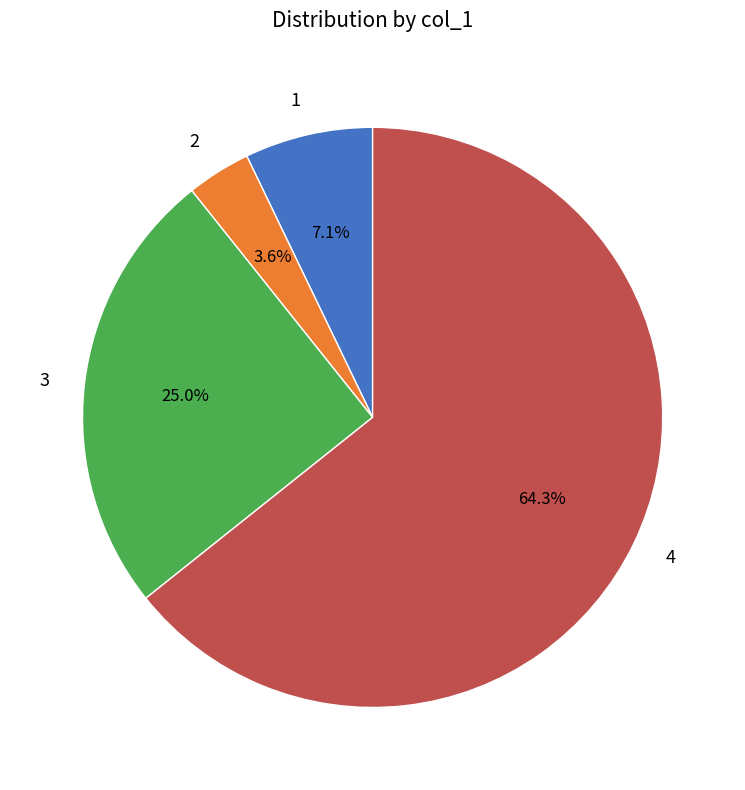

To the nearest percent, what percentage of the pie is 4?

64%